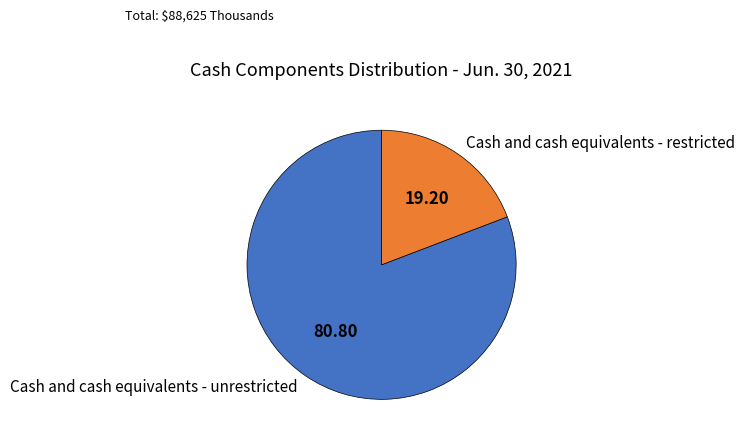

What is the largest slice in the pie chart?

Cash and cash equivalents - unrestricted